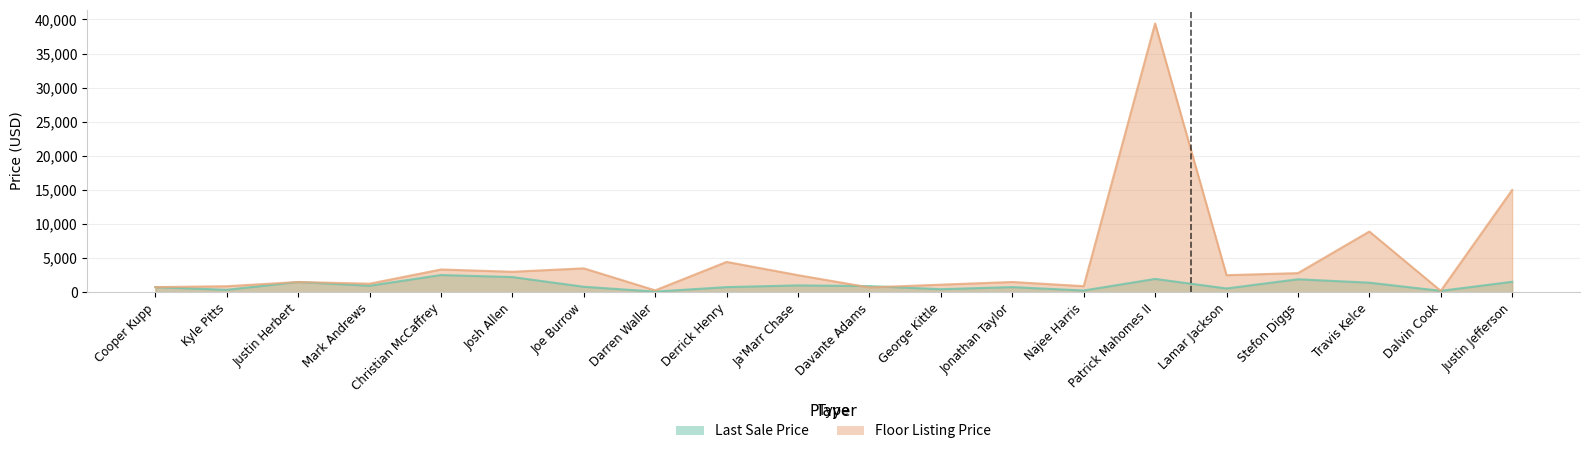

Where does the Last Sale Price series first go above 900?

Justin Herbert